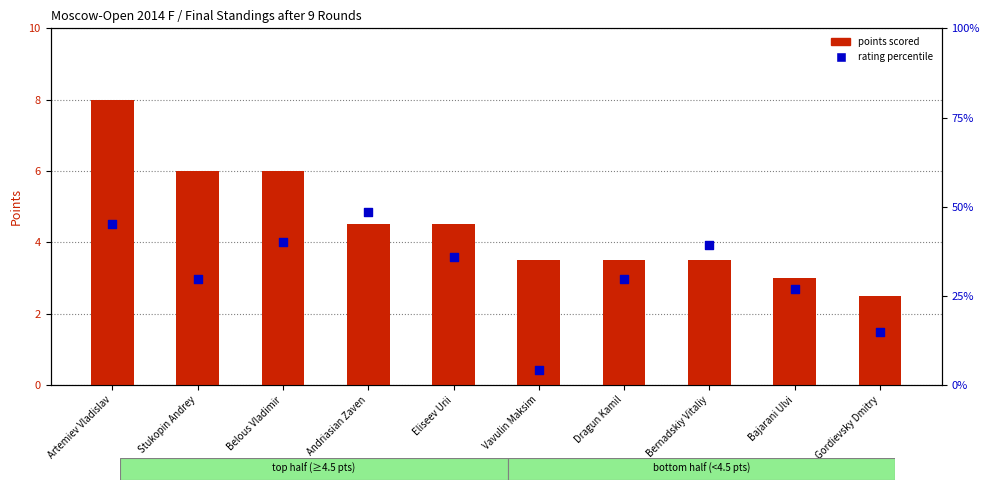

Which series has the largest total across all categories?

rating percentile